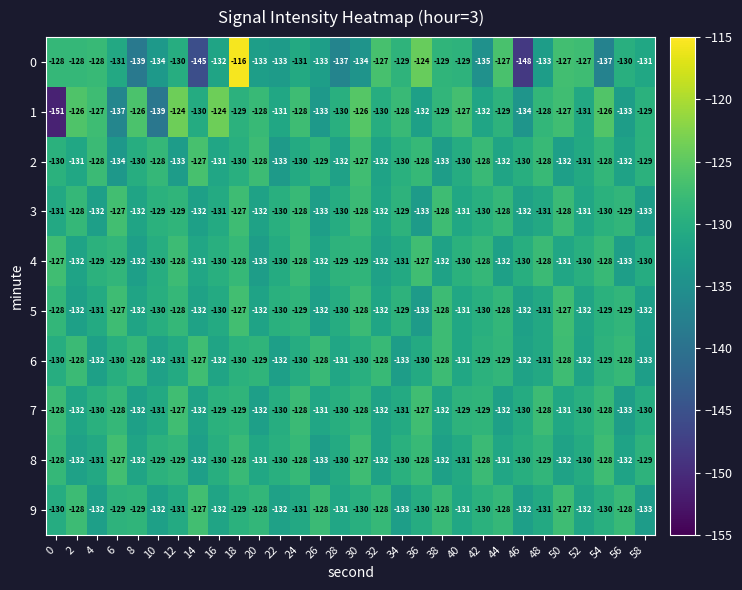

True or false: 9 has a value of -132 at 22.

True